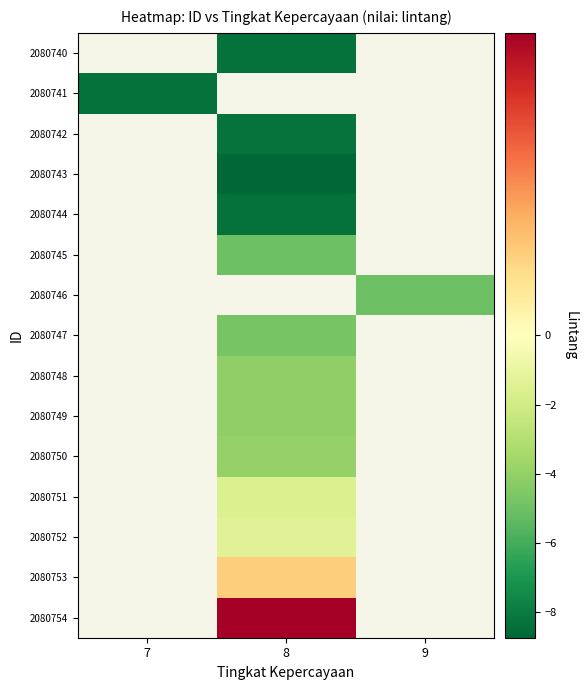

List the labels in order of 2080754 value, smallest first.

7, 8, 9